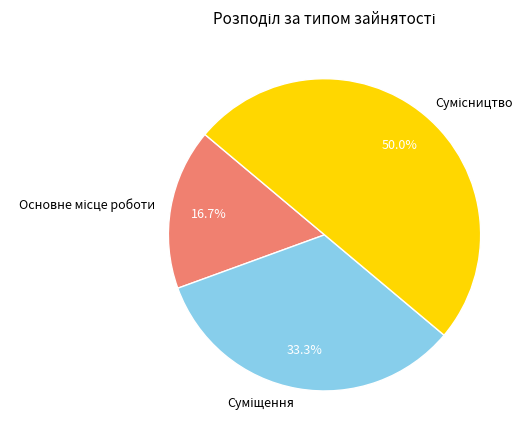

Which category has the smallest portion of the pie?

Основне місце роботи